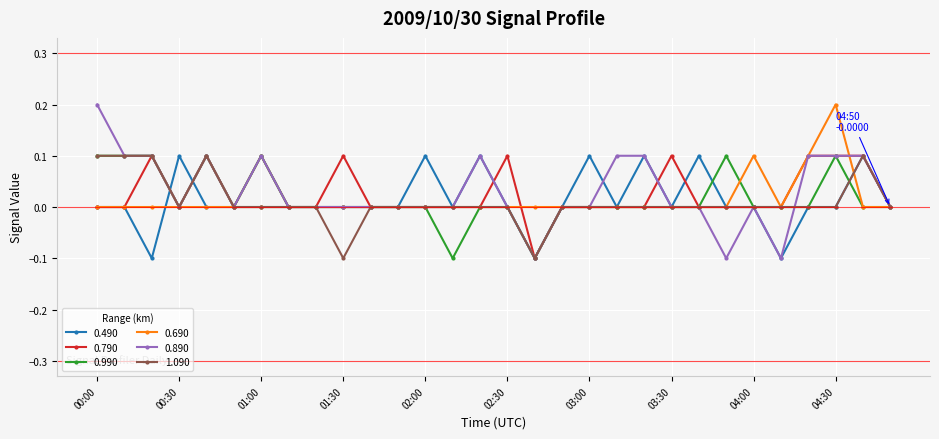

How many series are shown in this chart?

6